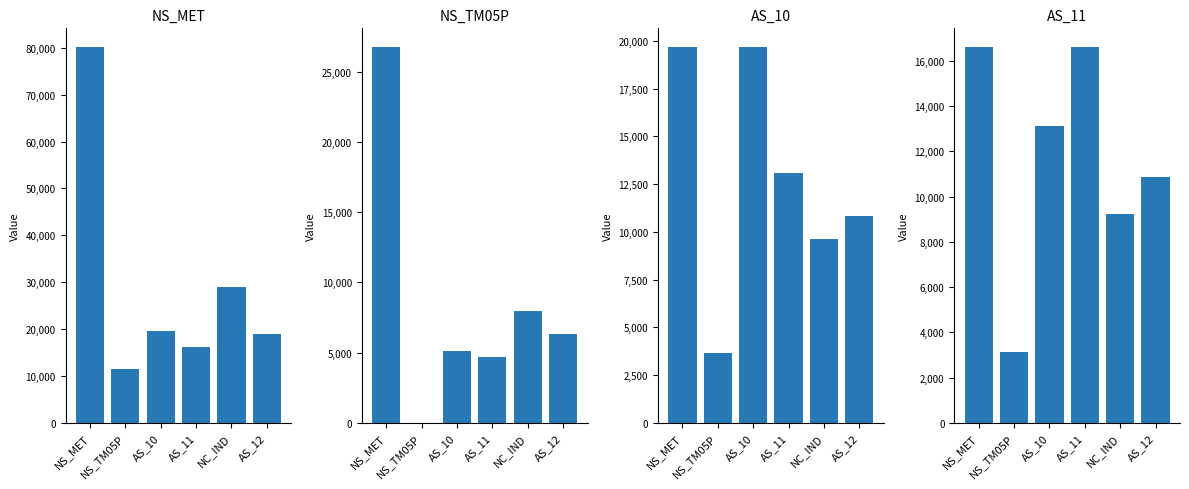

What is the lowest value of the AS_10 series?

3637